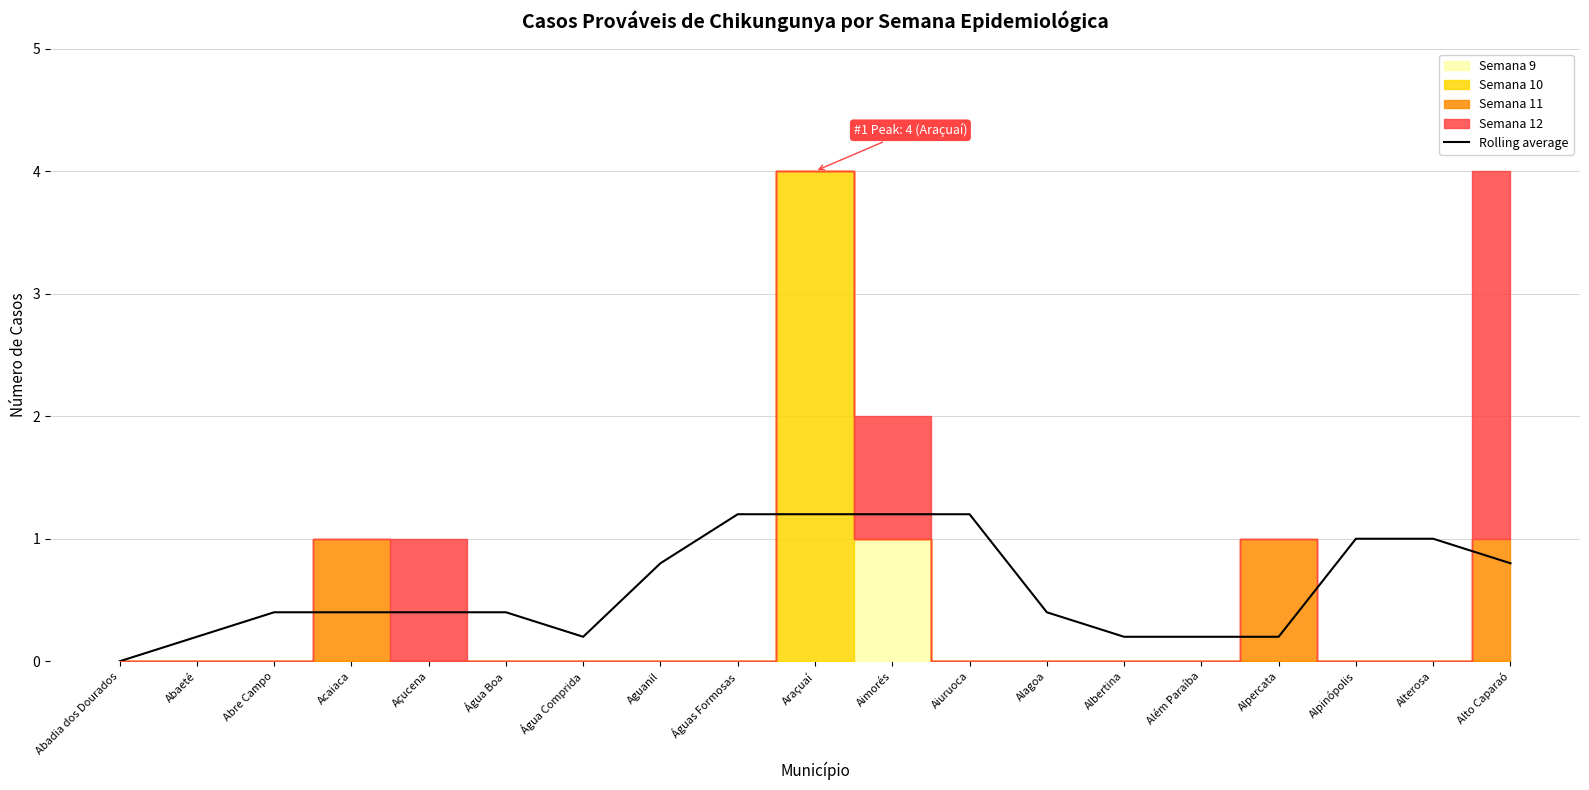

What position from the left is Água Boa?

6